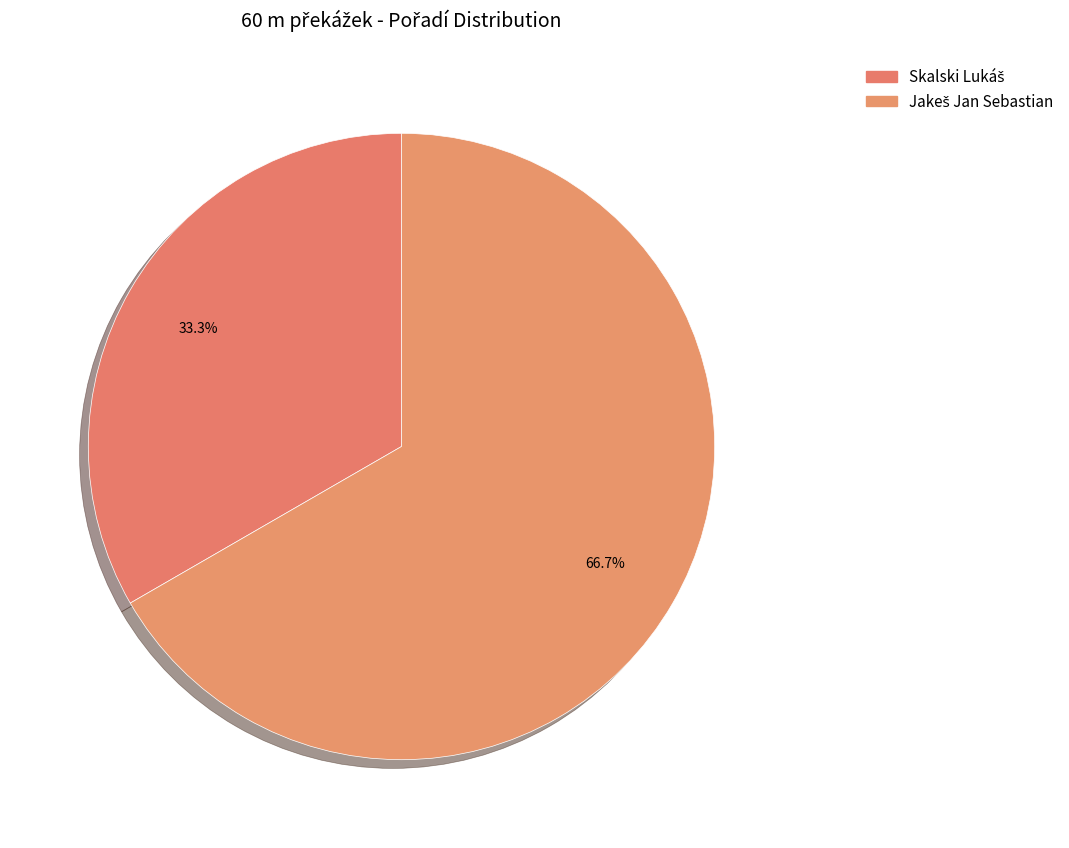

To the nearest percent, what is the average slice percentage?

50%